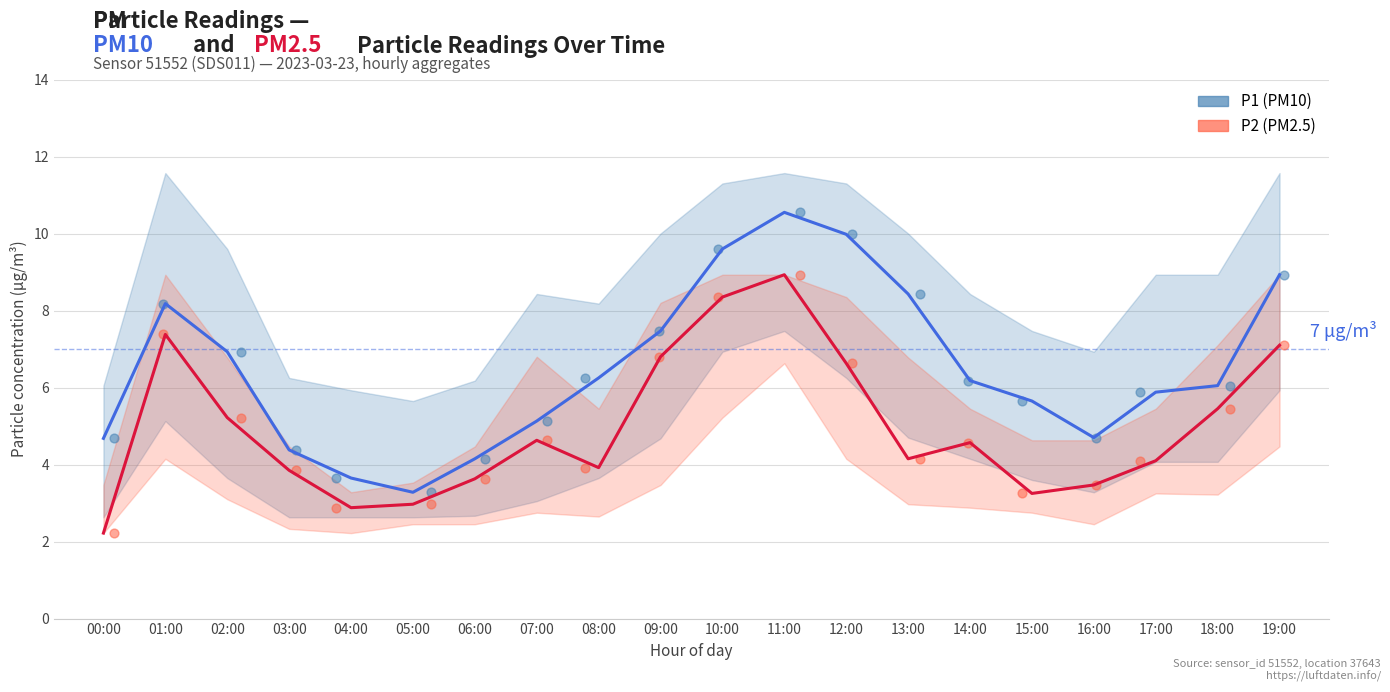

At which category is the sum across all series the highest?

11:00